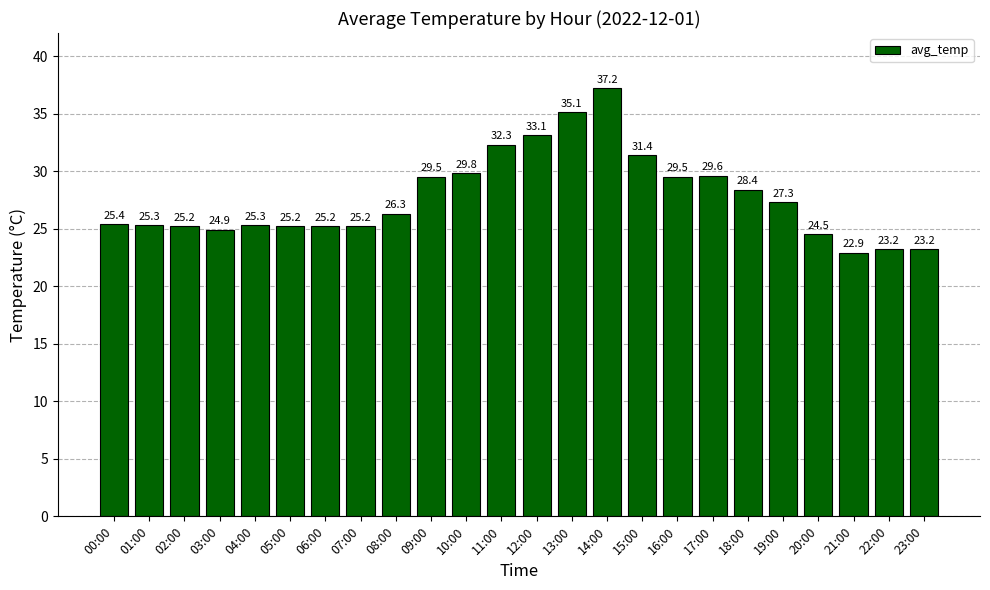

Reading left to right, list all the values displayed in this chart.

25.4	25.3	25.2	24.9	25.3	25.2	25.2	25.2	26.3	29.5	29.8	32.3	33.1	35.1	37.2	31.4	29.5	29.6	28.4	27.3	24.5	22.9	23.2	23.2